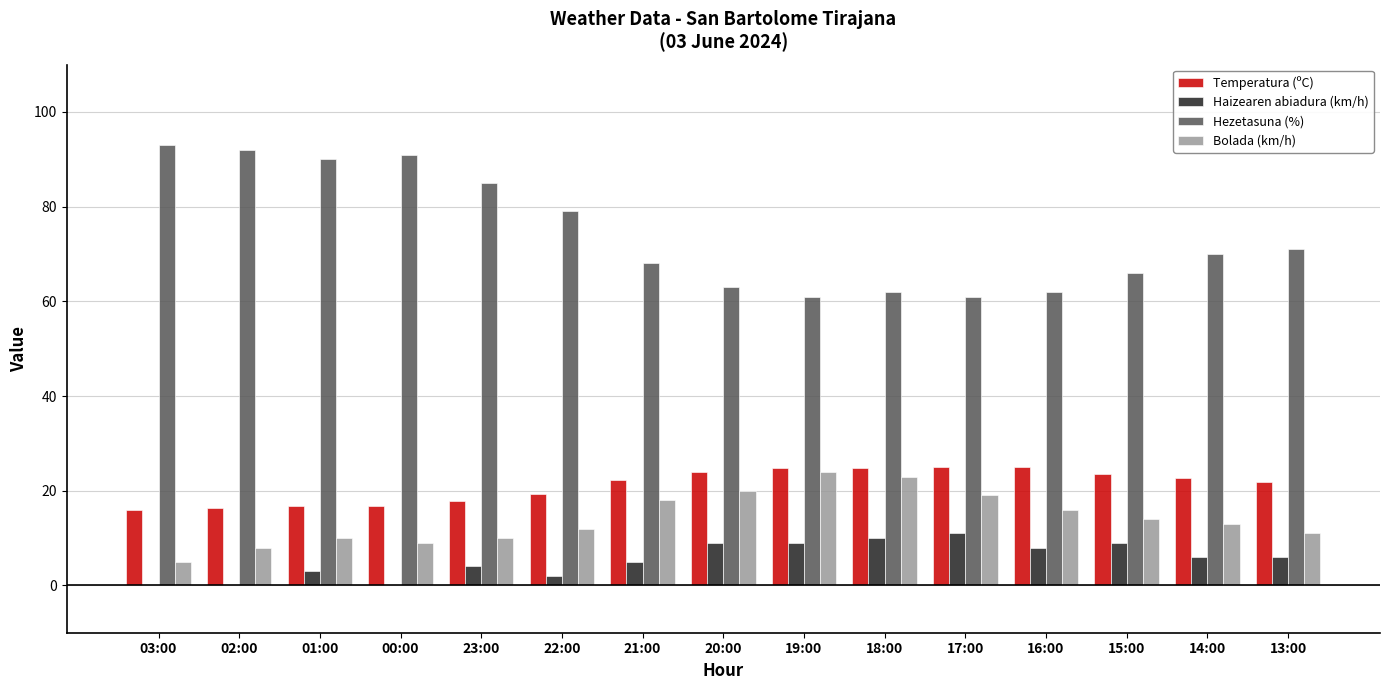

Are the bars horizontal?

No